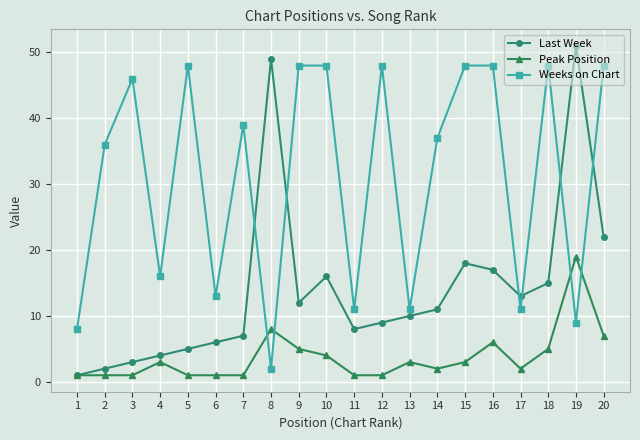

True or false: Last Week and Weeks on Chart intersect in this chart.

True